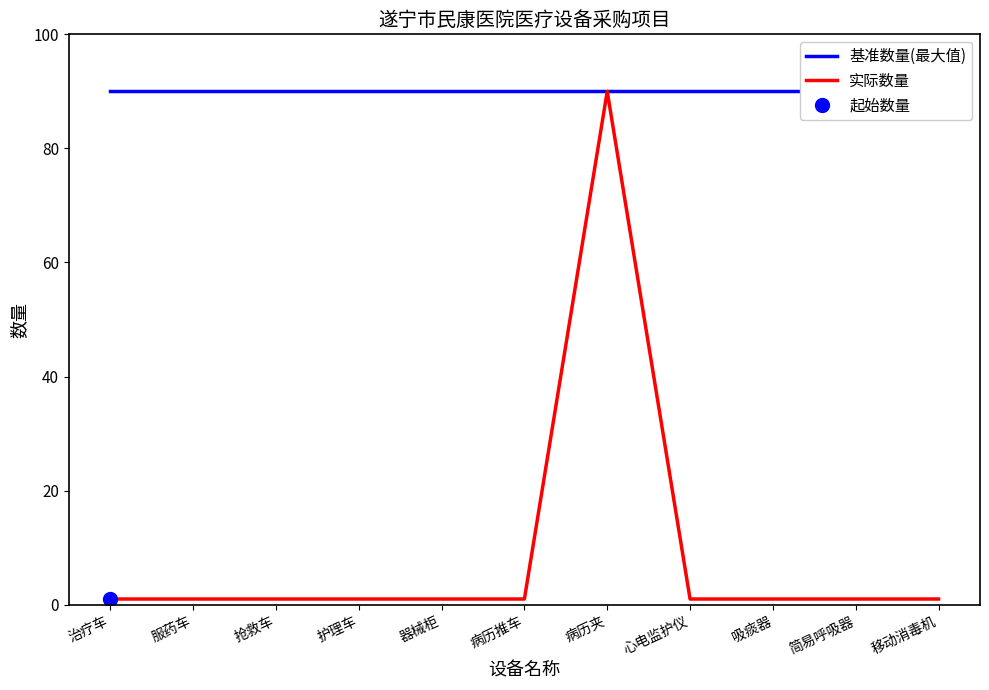

What position from the right is 心电监护仪?

4